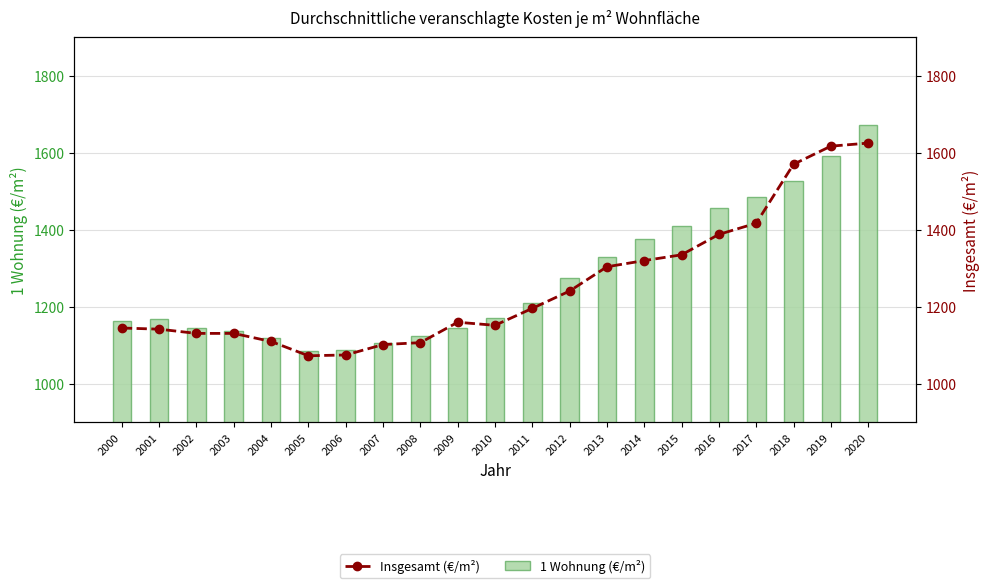

Which has a higher value, 2002 or 2006?

2002